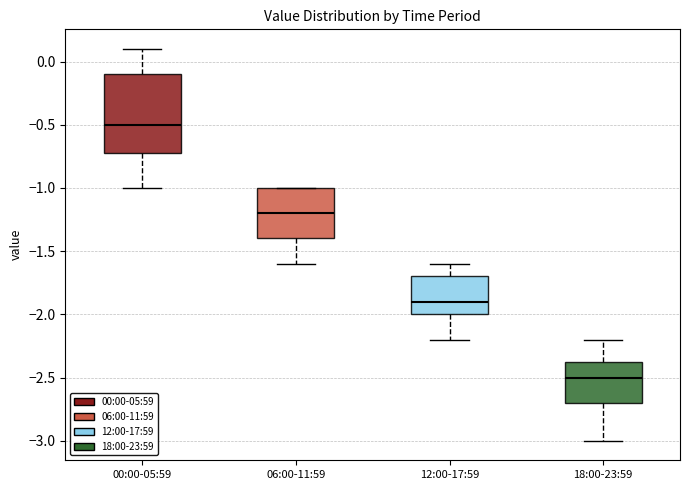

Reading left to right, transcribe this box plot: for each box, give where its median line is, the range the box spans, and where its two whiskers end, as read against the y-axis. The values are not printed on the chart, so give them approximately, as read against the axis.

00:00-05:59: median -0.50, box -0.70 to -0.10, whiskers -1.00 to 0.10
06:00-11:59: median -1.20, box -1.40 to -1.00, whiskers -1.60 to -1.00
12:00-17:59: median -1.90, box -2.00 to -1.70, whiskers -2.20 to -1.60
18:00-23:59: median -2.50, box -2.70 to -2.35, whiskers -3.00 to -2.20